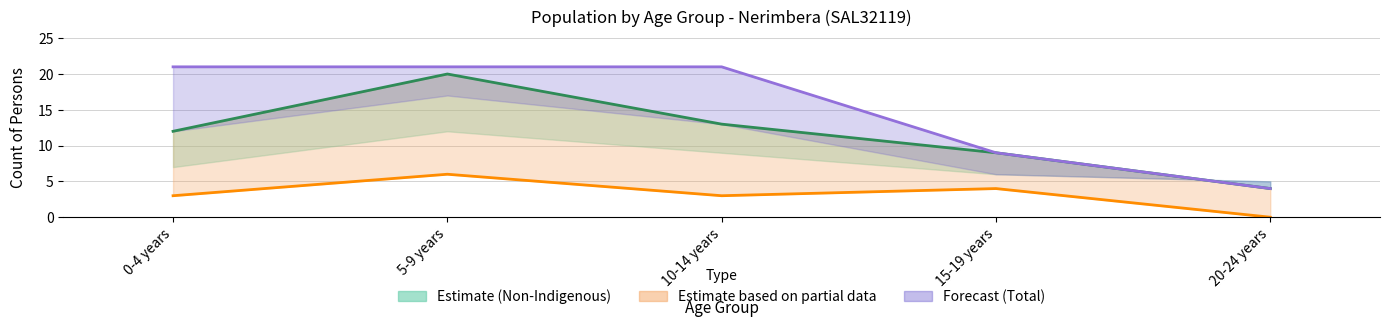

True or false: Non-Indigenous Females has a value of 4 at 20-24 years.

False